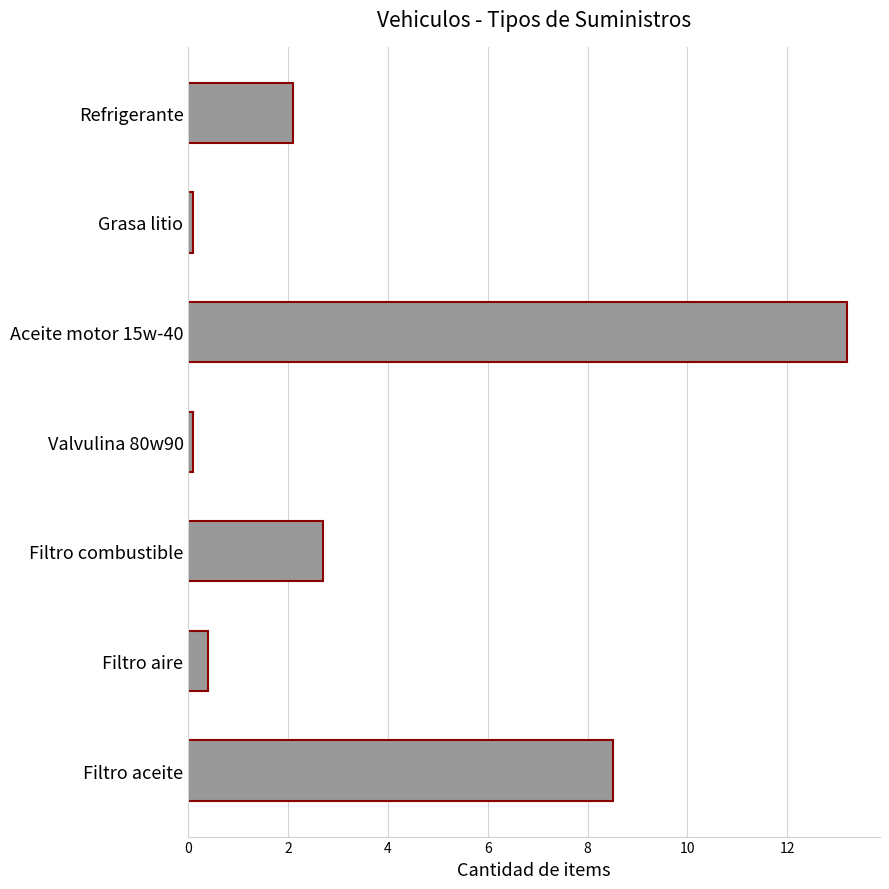

Reading top to bottom, what are all the values shown in this chart?

2.1	0.1	13.2	0.1	2.7	0.4	8.5